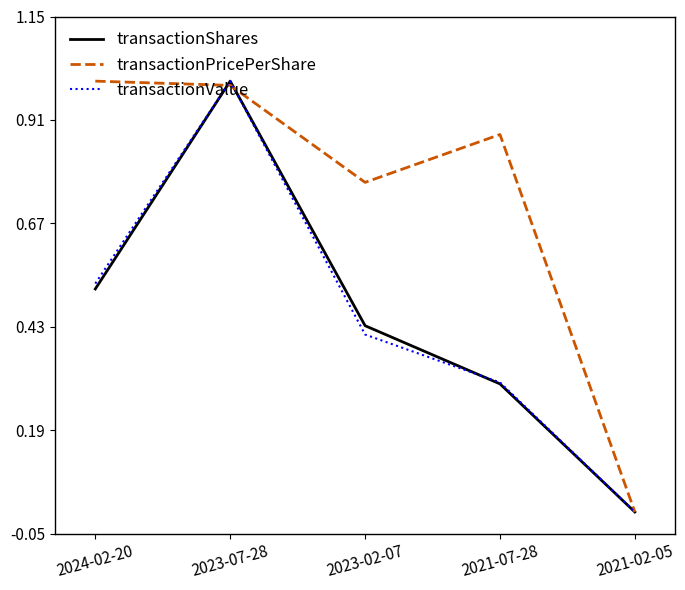

What is the difference between the transactionPricePerShare values at 2023-02-07 and 2023-07-28?

0.2